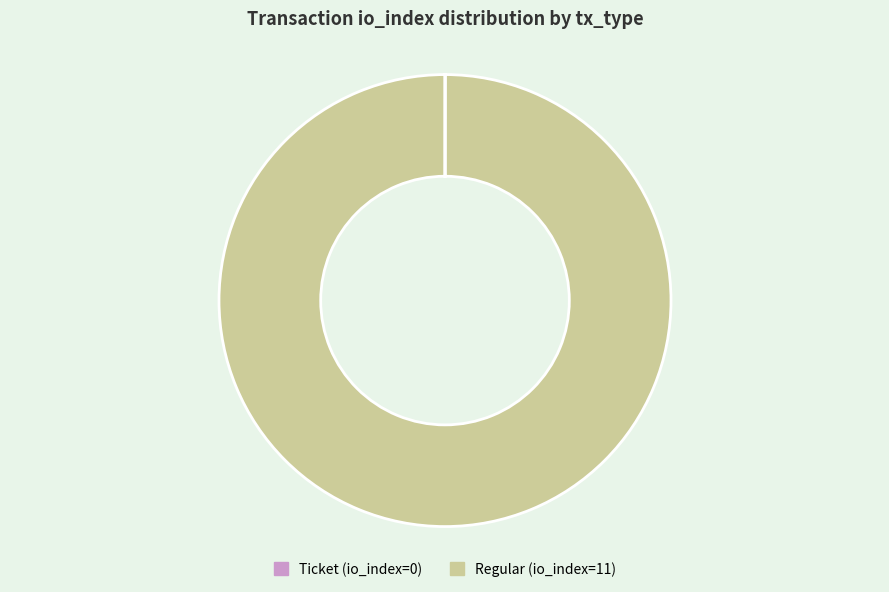

Is it true that Regular is 100% of the pie?

True